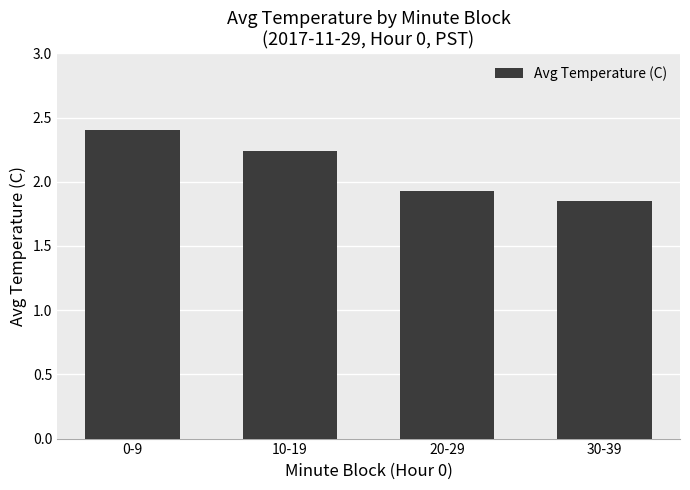

How many values are between 1 and 2?

2